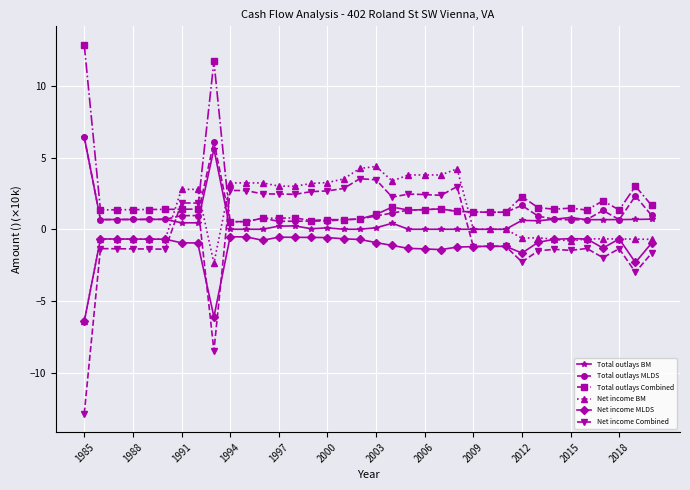

What is the maximum value shown in the chart?

12.9